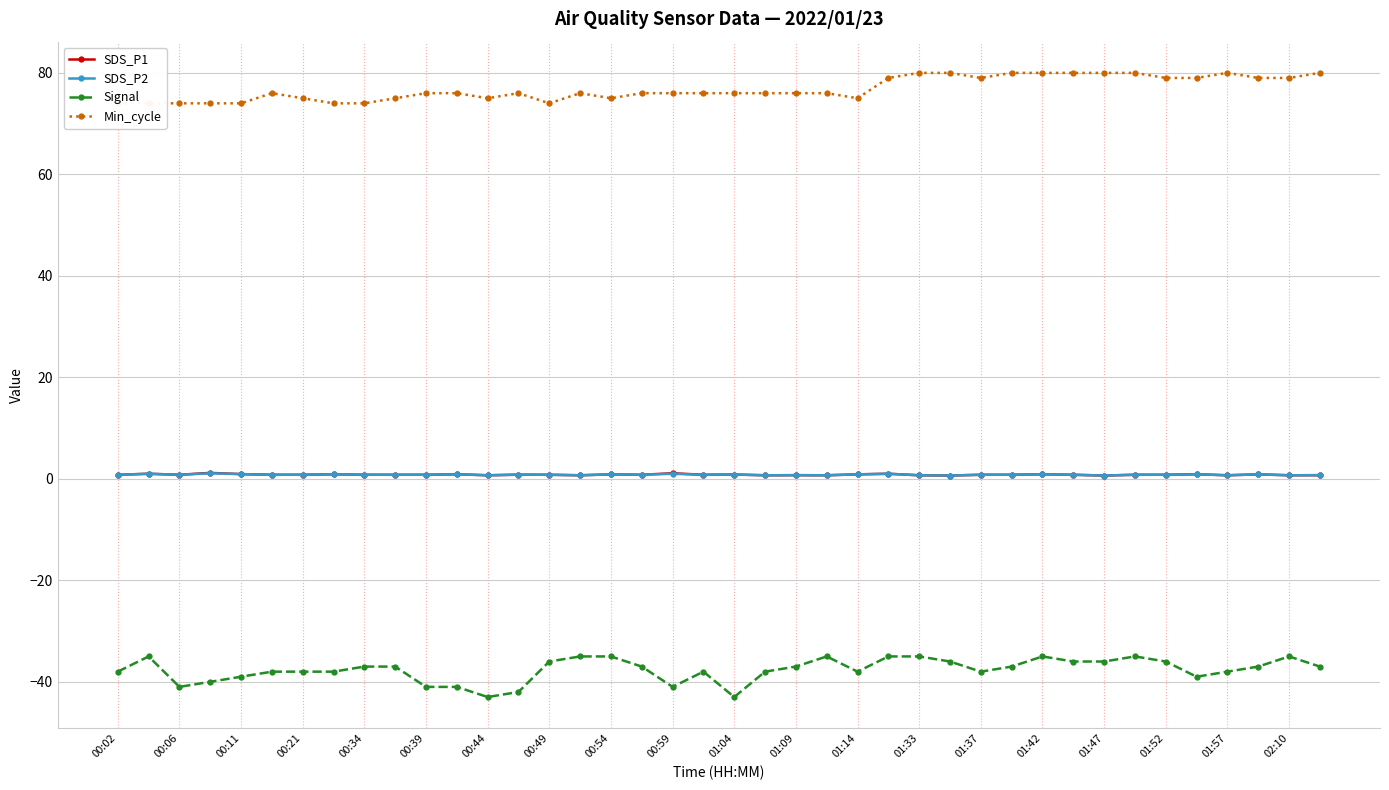

True or false: SDS_P1 has more than 1 points higher than both neighbors.

True